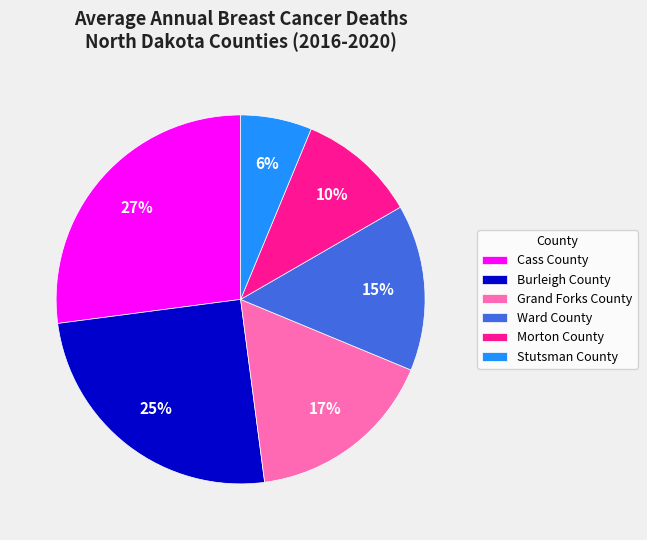

How many segments does this pie chart have?

6